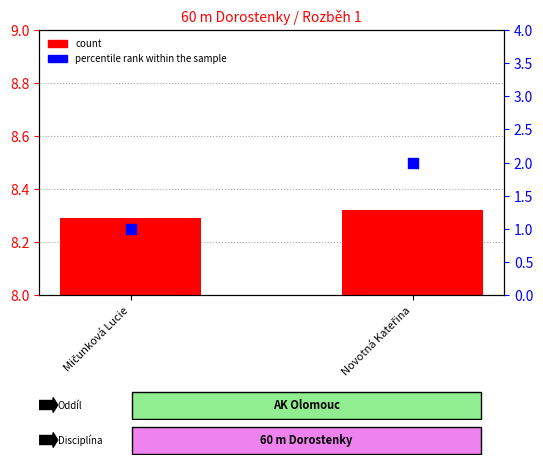

What are all the series names shown in the legend?

count, percentile rank within the sample